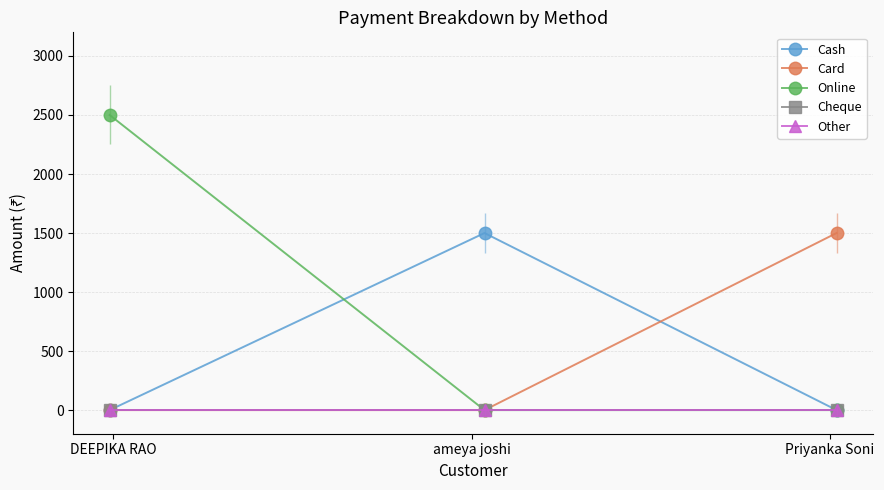

What is the average value of the Online series?

833